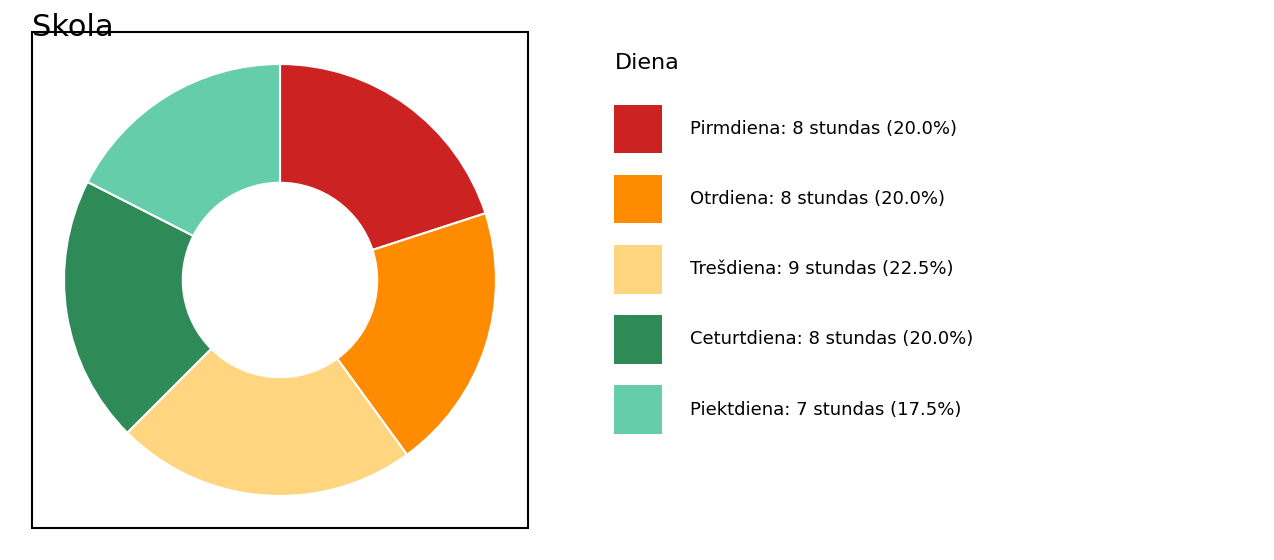

Is there a majority slice in this chart?

No